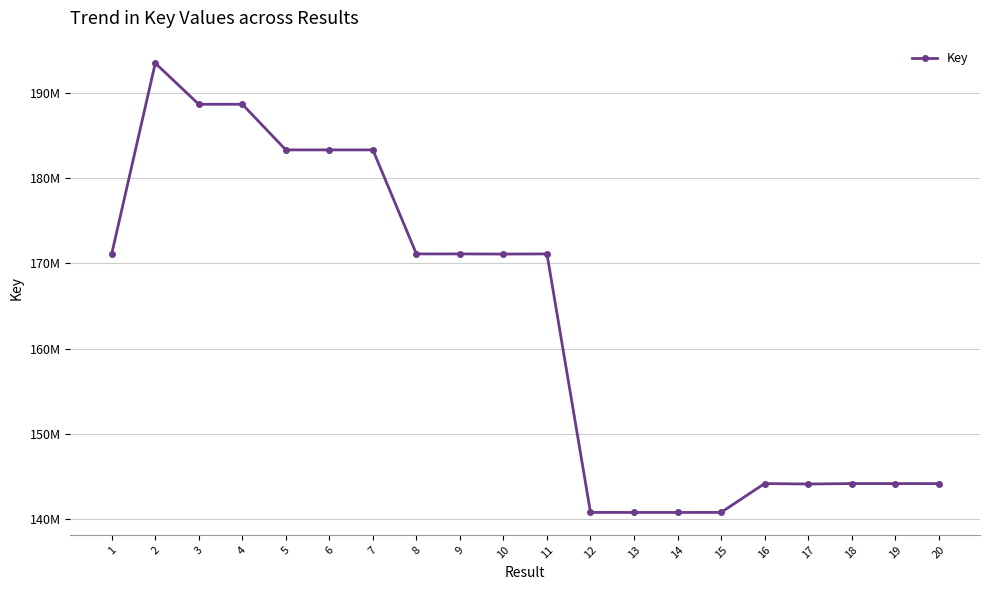

What is the average value?

163020774